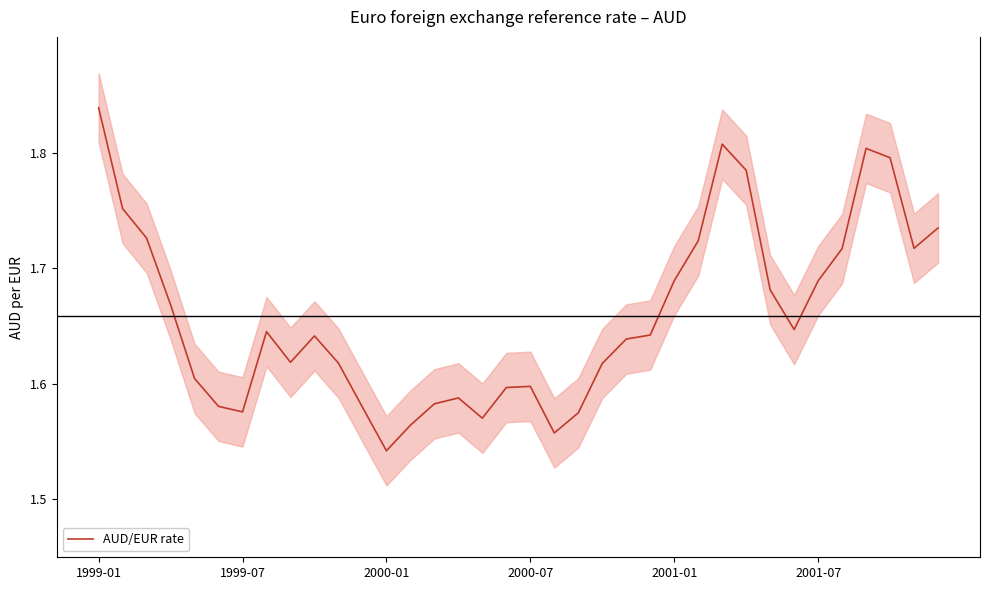

At which label is AUD/EUR rate closest to 1?

2000-01